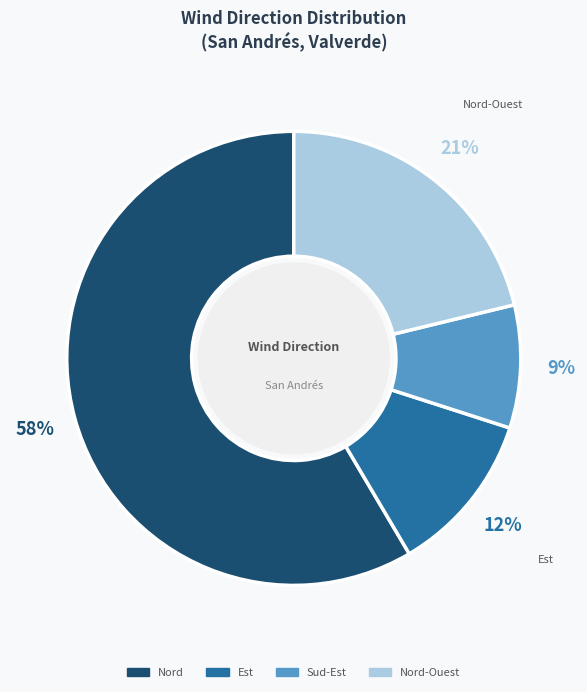

Does any single category account for the majority?

Yes